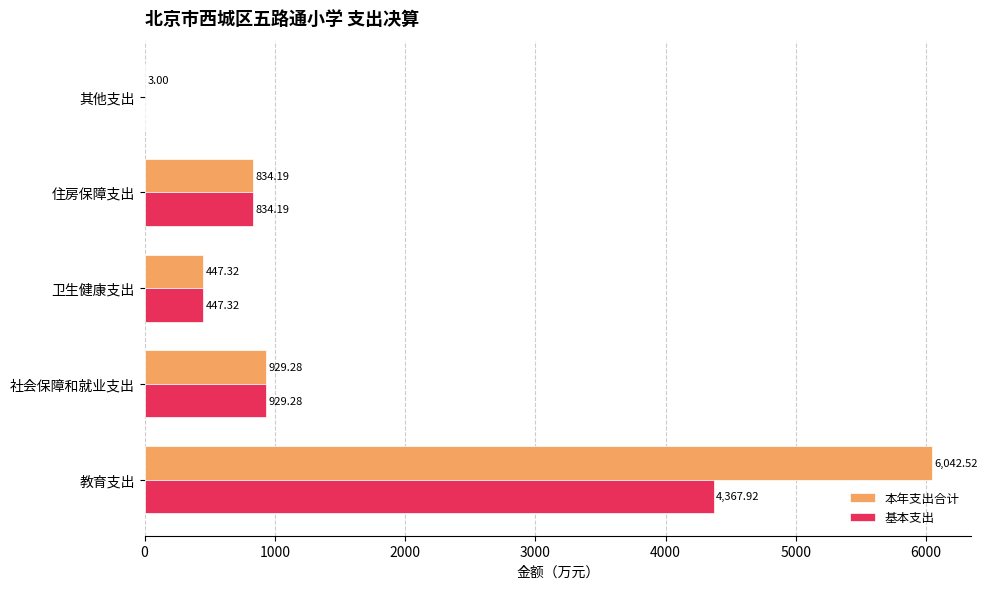

At which category is the sum across all series the highest?

教育支出